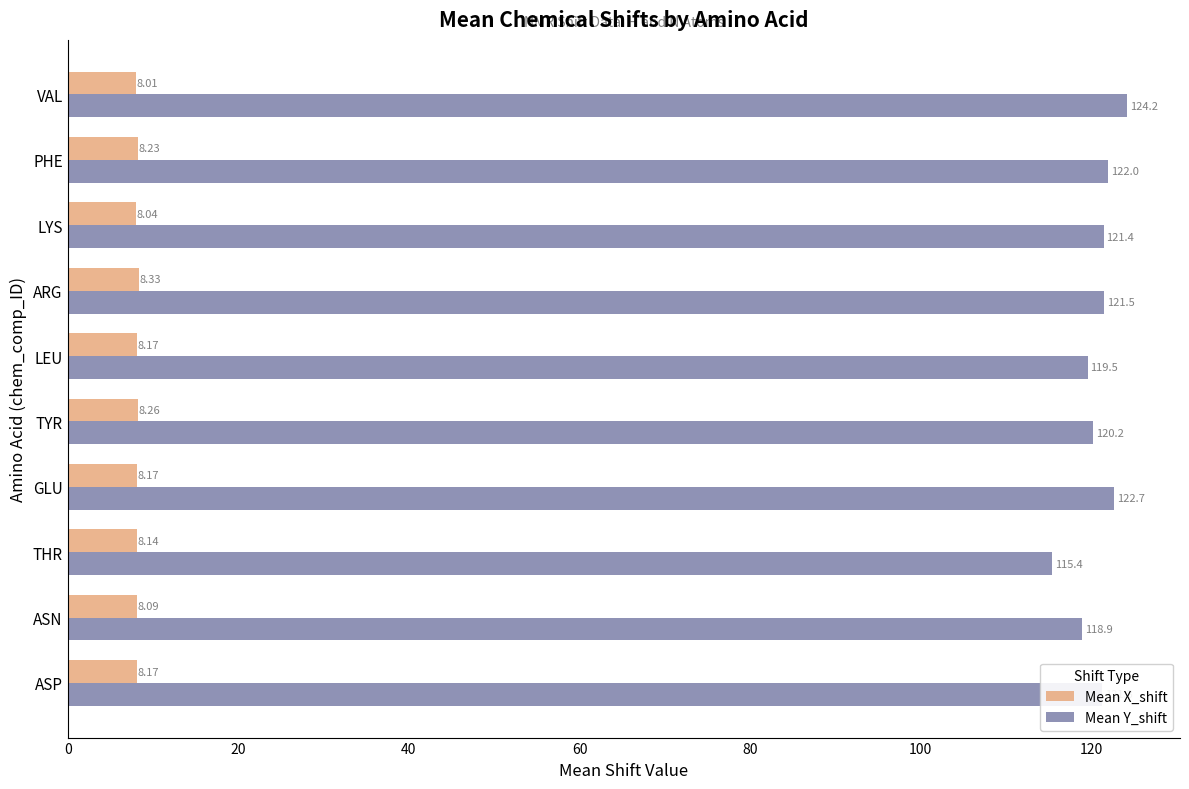

How many series are shown in this chart?

2